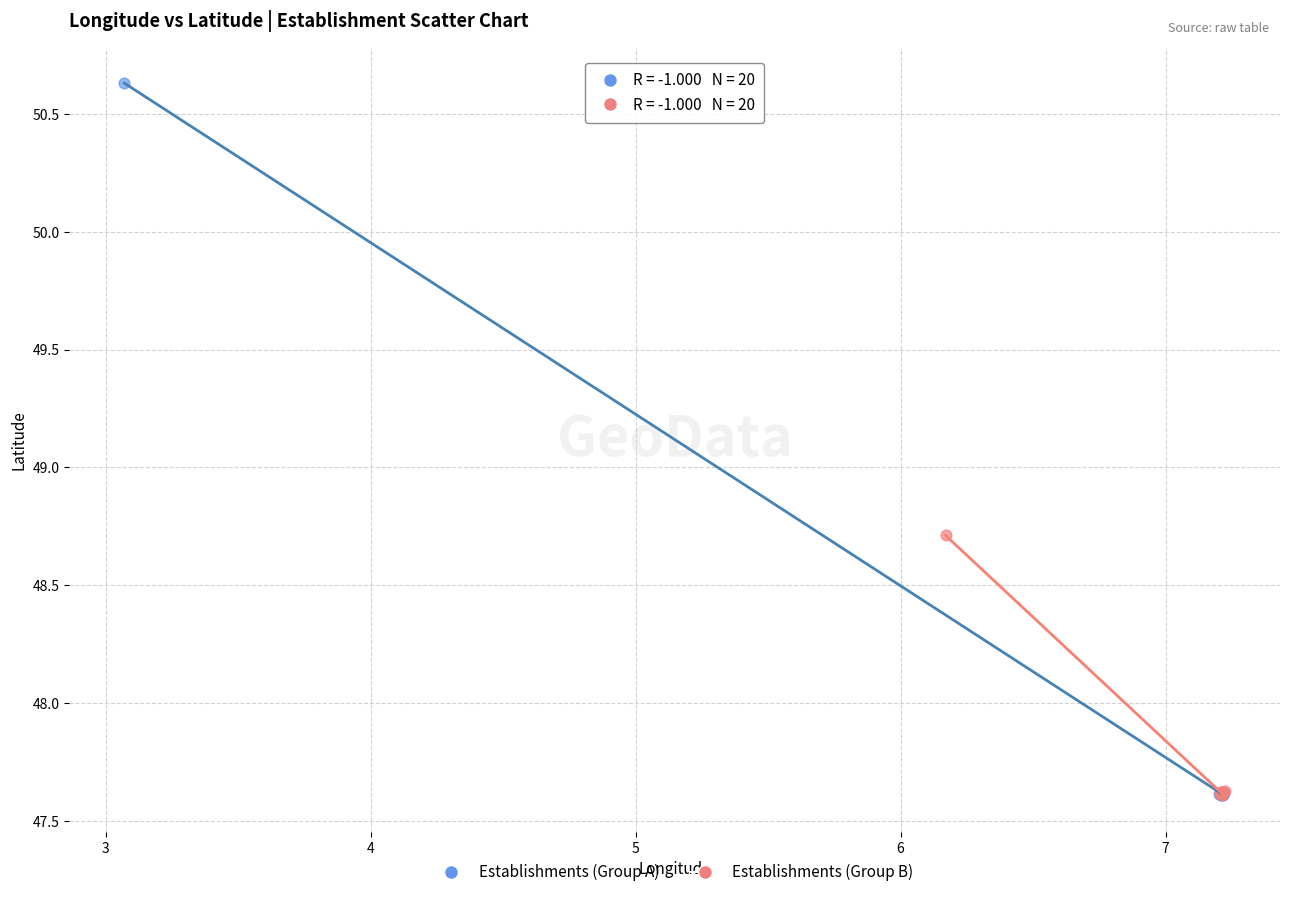

Which series has the largest Y range (max minus min)?

Establishments (Group A)